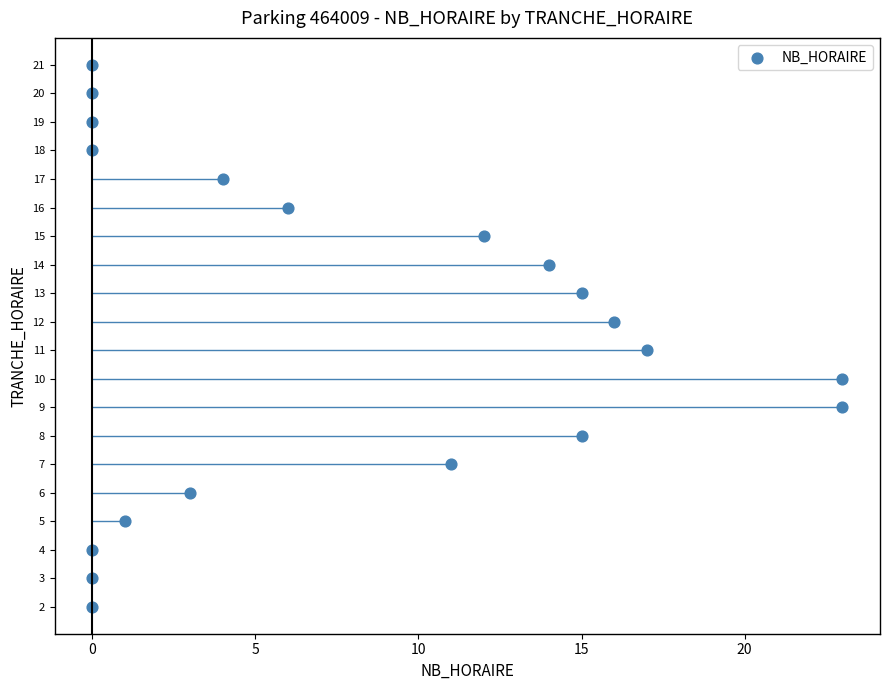

What is the range of X values (max minus min)?

23